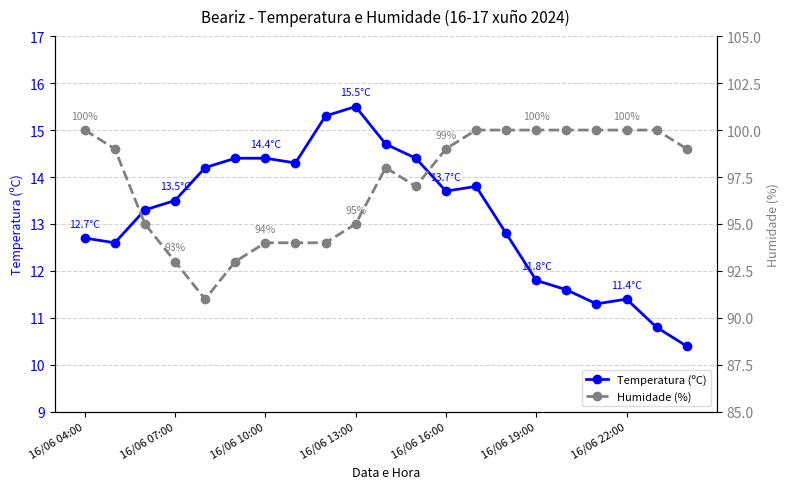

The value of Temperatura (ºC) at 14 is 12.8. True or false?

True